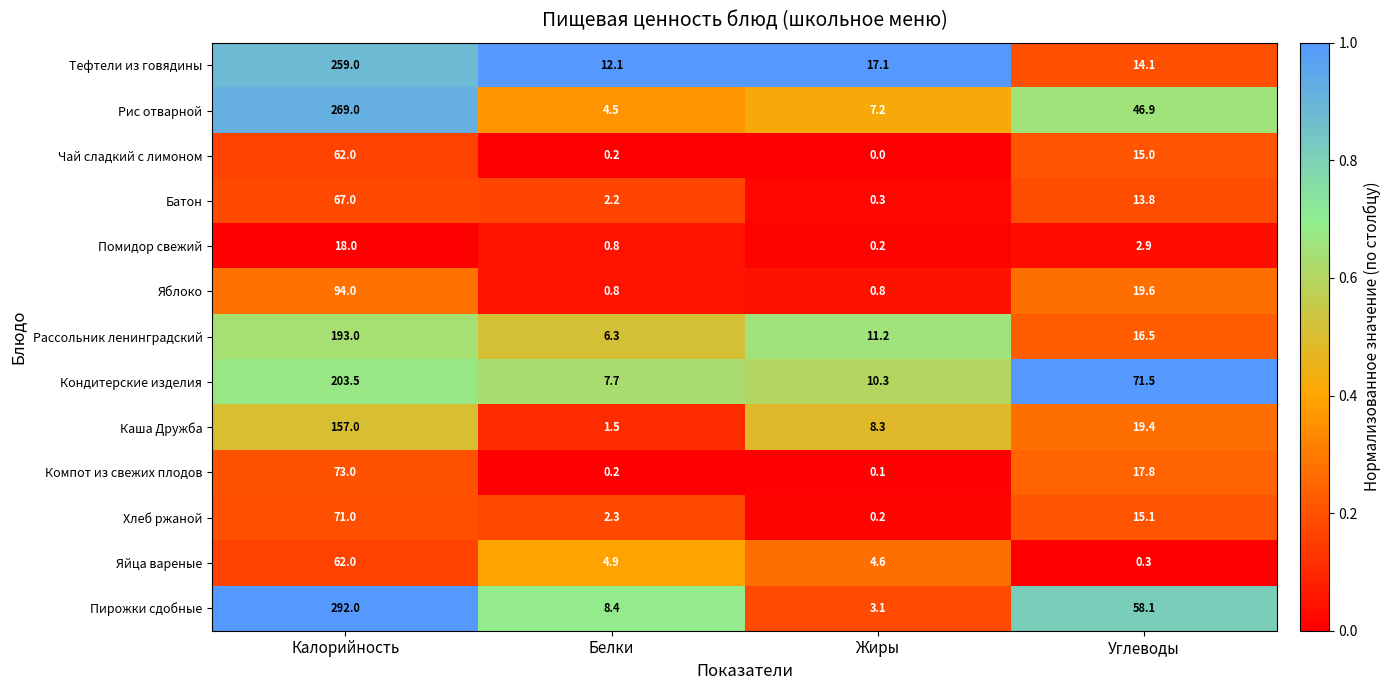

Which series has the largest range (max minus min)?

Пирожки сдобные